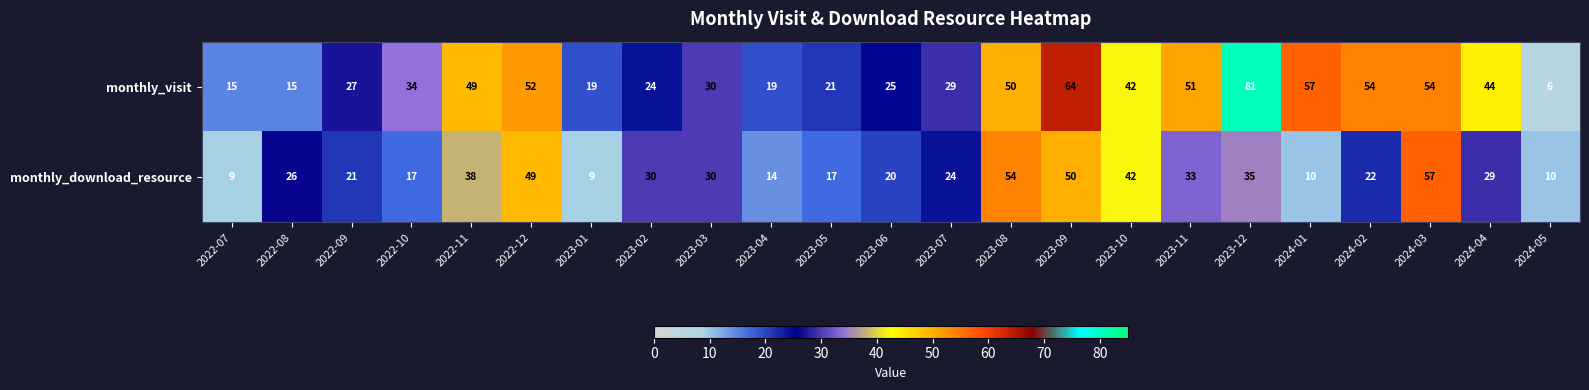

Count the number of data series in this chart.

2